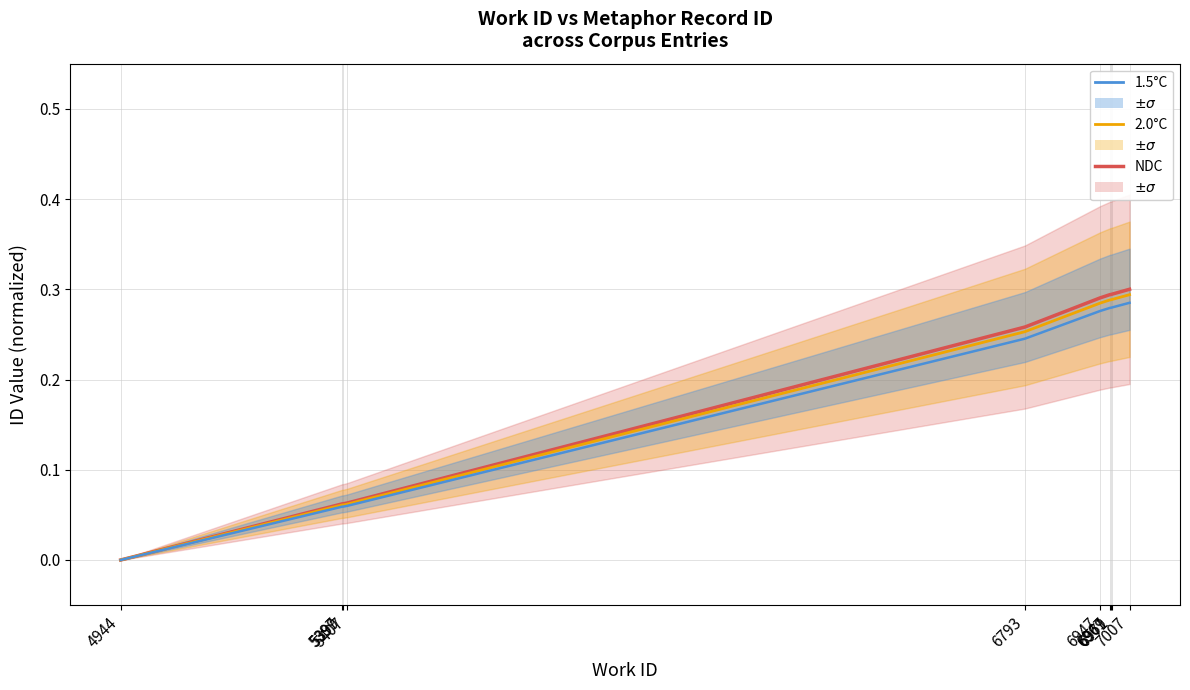

True or false: 2.0°C has more than 0 points higher than both neighbors.

False